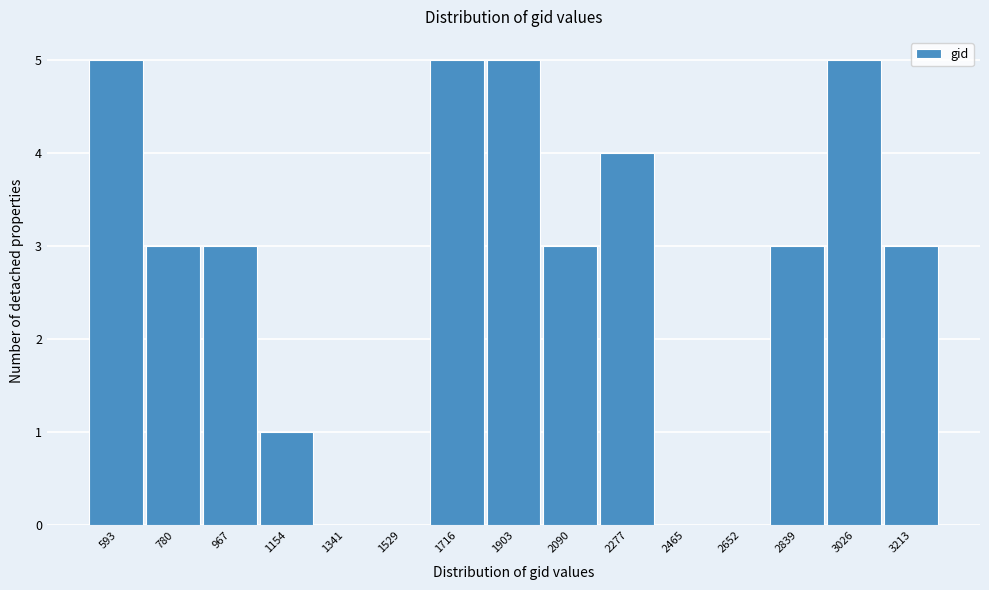

Reading right to left, list all the values displayed in this chart.

3213=3	3026=5	2839=3	2652=0	2465=0	2277=4	2090=3	1903=5	1716=5	1529=0	1341=0	1154=1	967=3	780=3	593=5